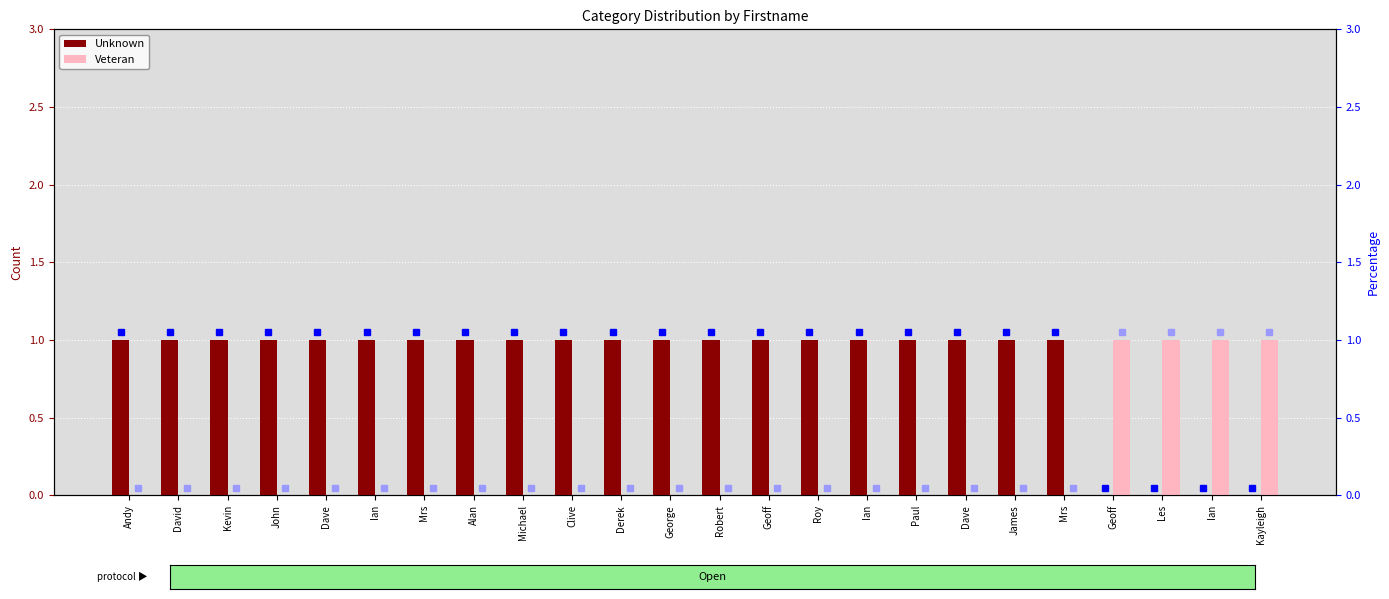

Reading left to right, transcribe all the data shown in this chart.

Unknown: 1	1	1	1	1	1	1	1	1	1	1	1	1	1	1	1	1	1	1	1	0	0	0	0
Veteran: 0	0	0	0	0	0	0	0	0	0	0	0	0	0	0	0	0	0	0	0	1	1	1	1